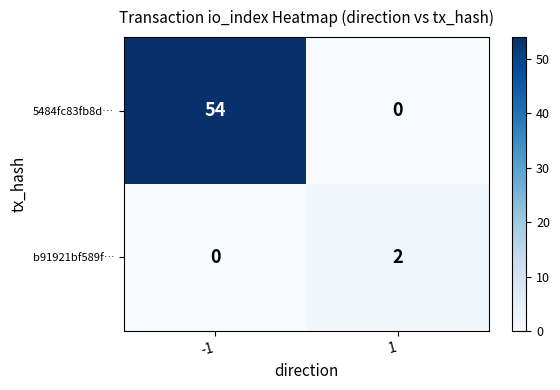

What is the average value of the 5484fc83fb8d… series?

27